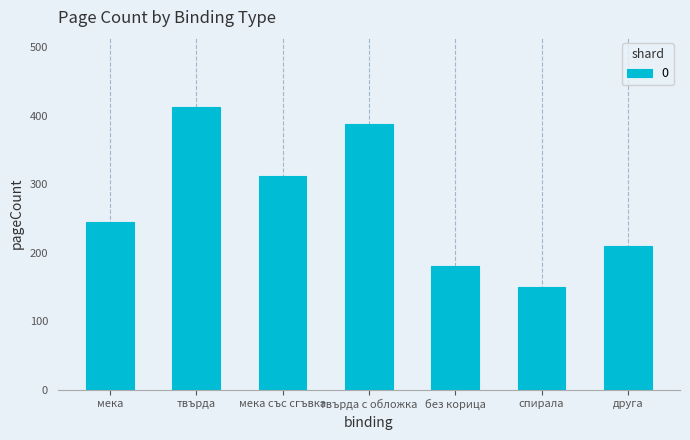

What is the value of the 5th bar from the left?

180